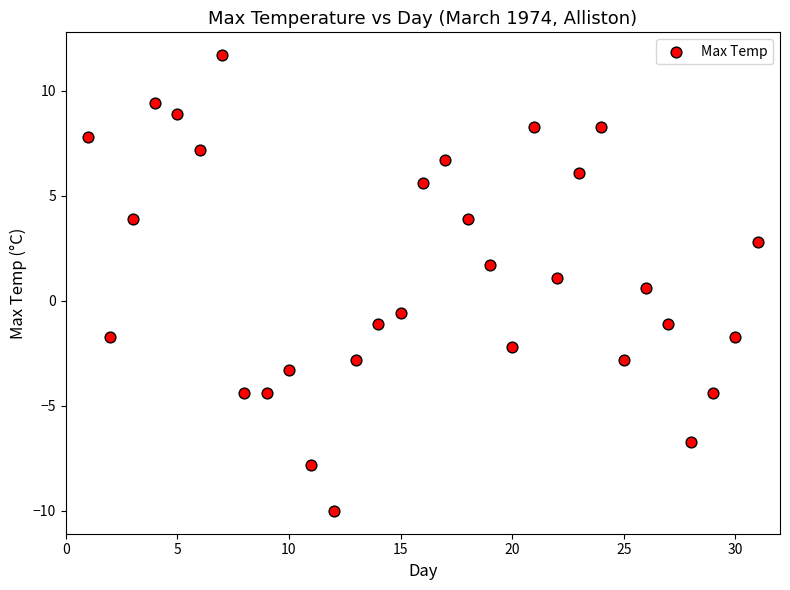

What is the range of X values (max minus min)?

30.0